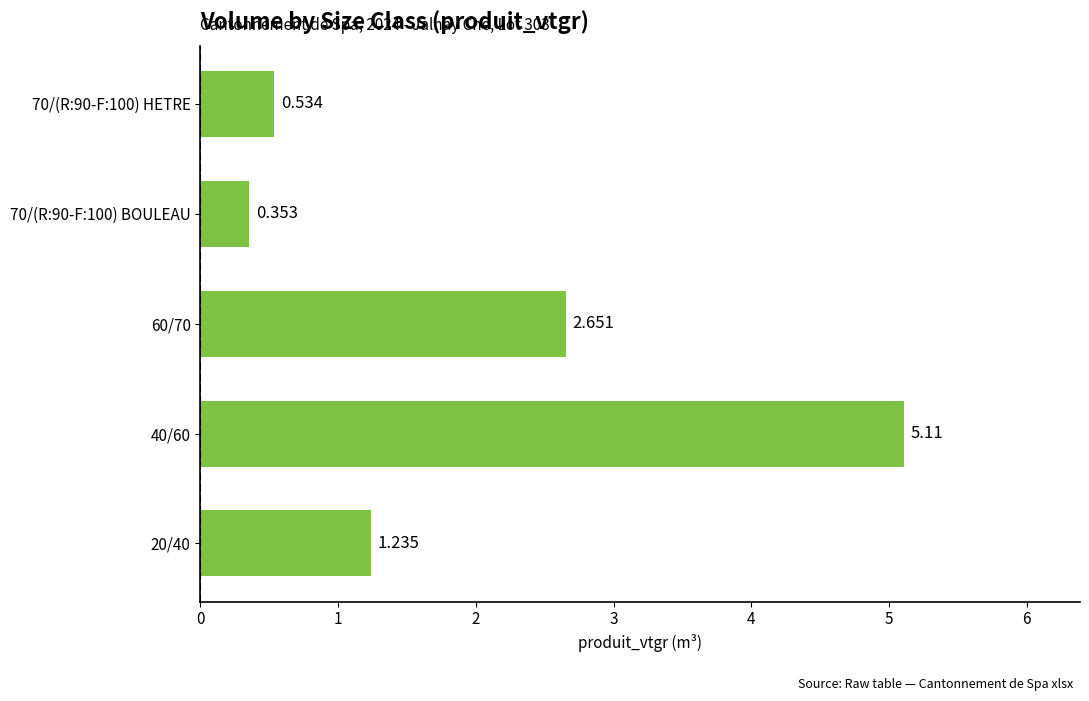

Rank the categories by value from lowest to highest.

70/(R:90-F:100) BOULEAU, 70/(R:90-F:100) HETRE, 20/40, 60/70, 40/60